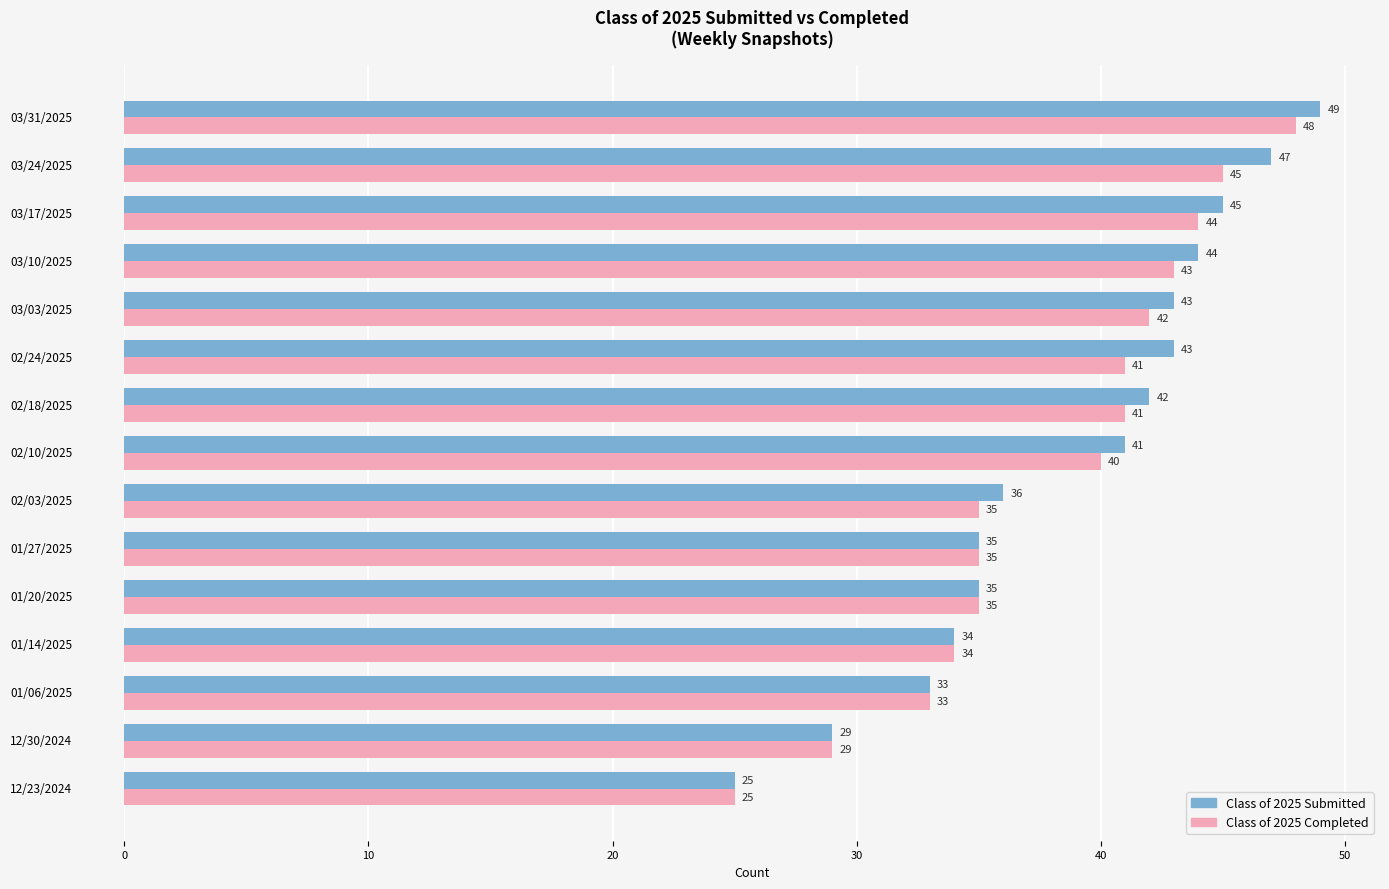

Count the number of categories in the chart.

15